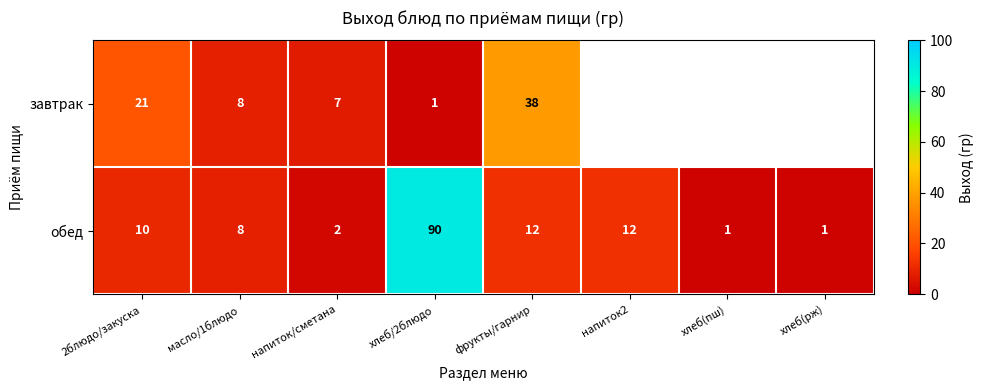

What is the total value across all series at хлеб/2блюдо?

91